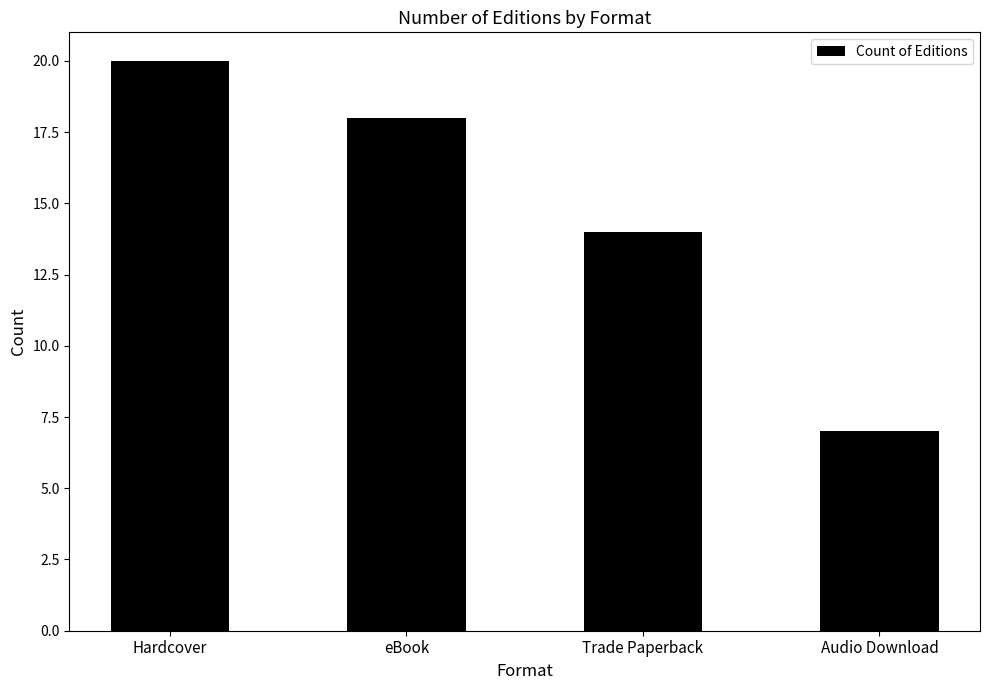

How many values are below 18?

2